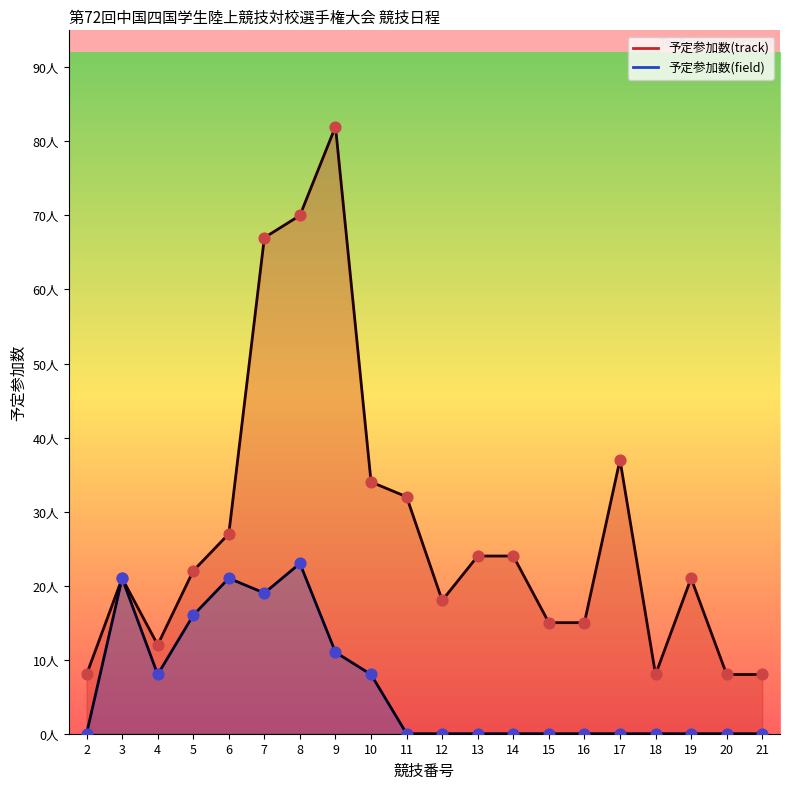

At how many categories does at least one series exceed 66?

3